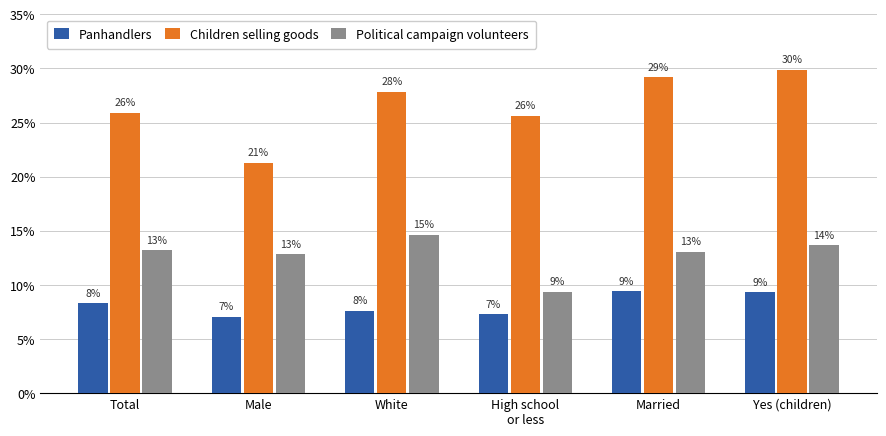

Are the bars grouped side by side (vs. stacked)?

Yes